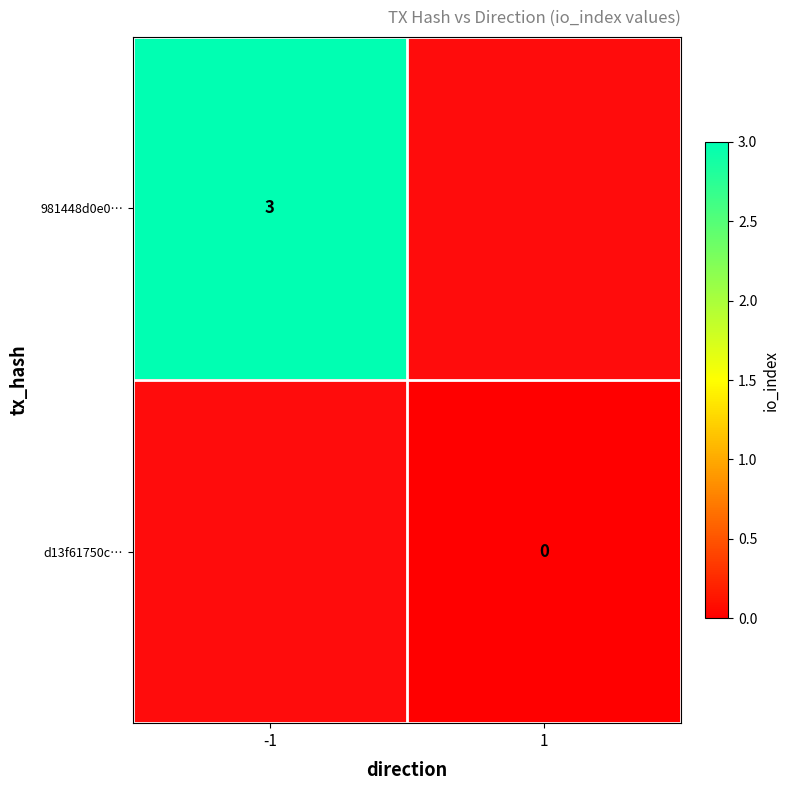

Which label corresponds to the largest value in the chart?

-1